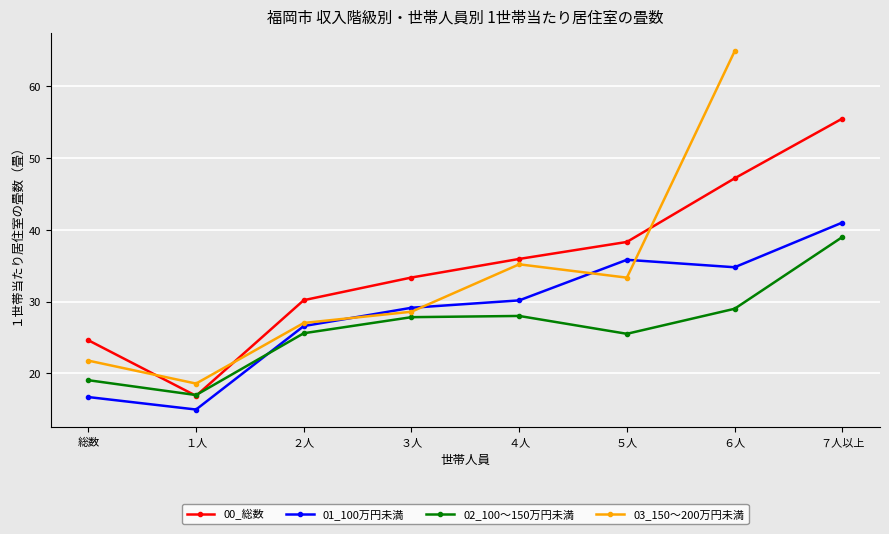

Where do 100～150万円未満 and 100万円未満 first cross each other?

１人 and ２人